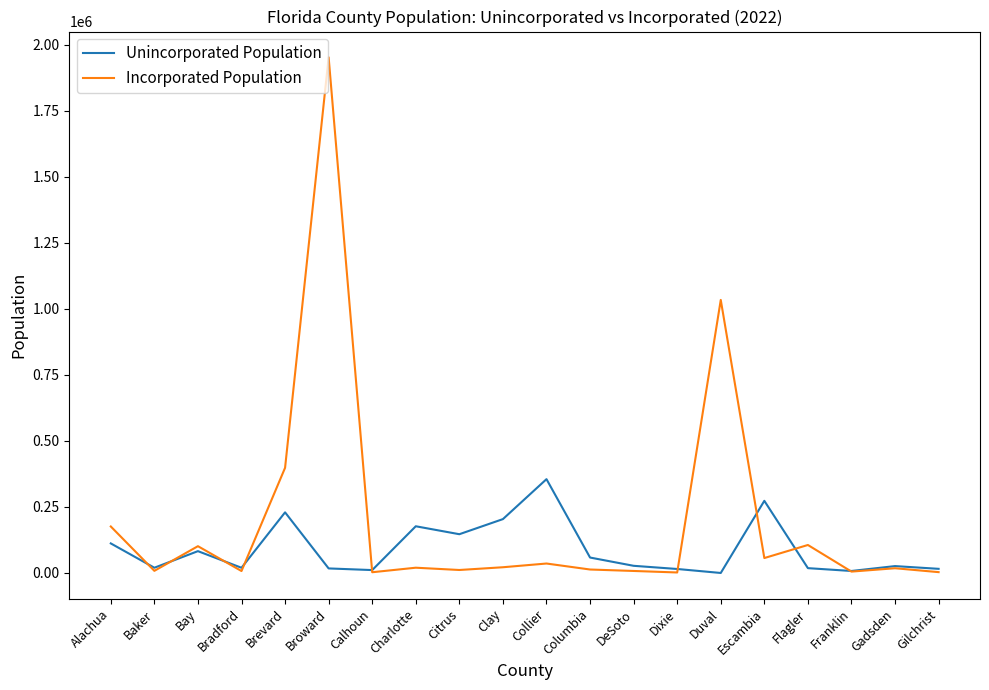

Between Calhoun and Flagler, which series saw the biggest shift?

Incorporated Population